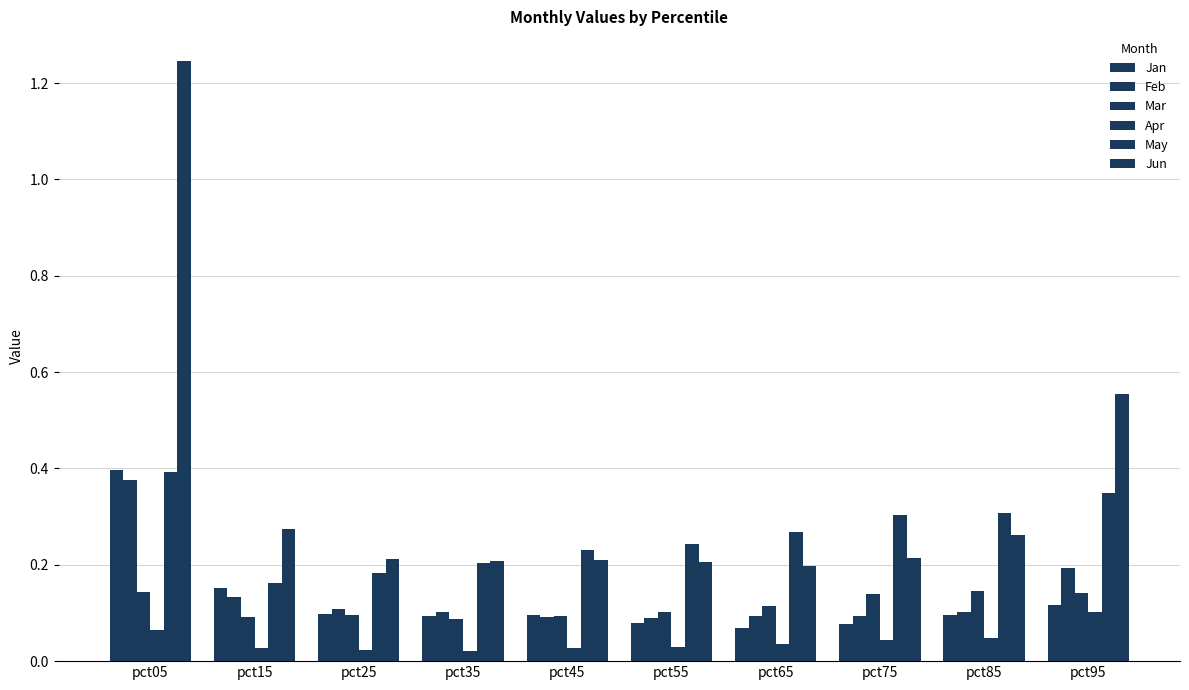

What value does the Jun series have at pct65?

0.2